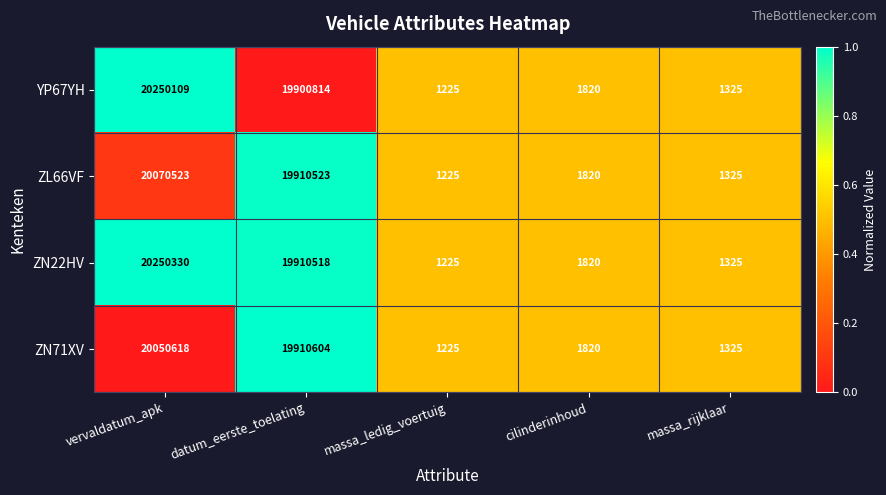

List the labels in order of ZL66VF value, smallest first.

massa_ledig_voertuig, massa_rijklaar, cilinderinhoud, datum_eerste_toelating, vervaldatum_apk